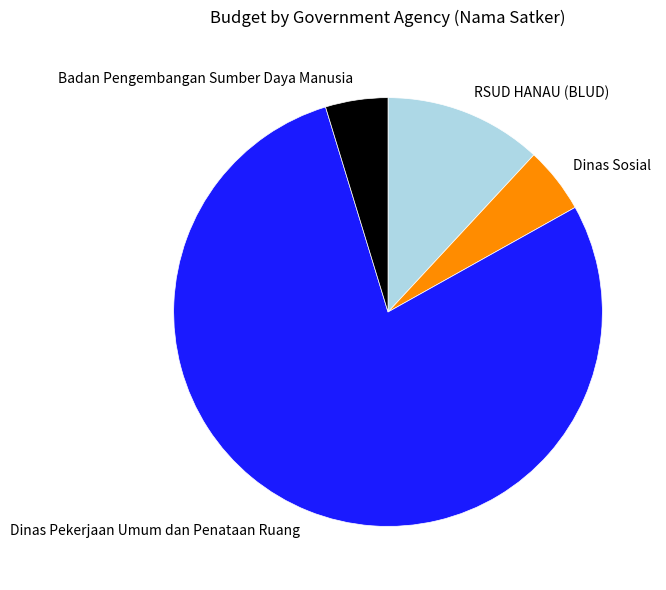

Count the number of slices in the pie.

4